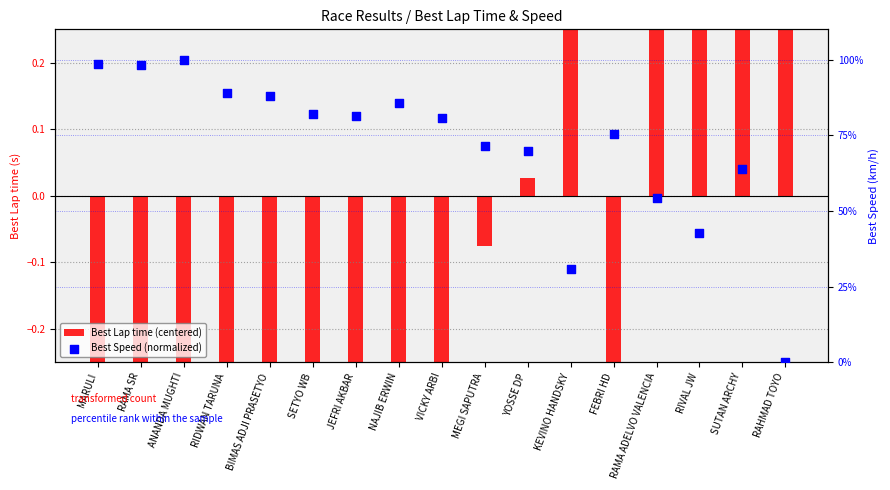

Which series reaches the maximum Y coordinate?

Best Speed (normalized)